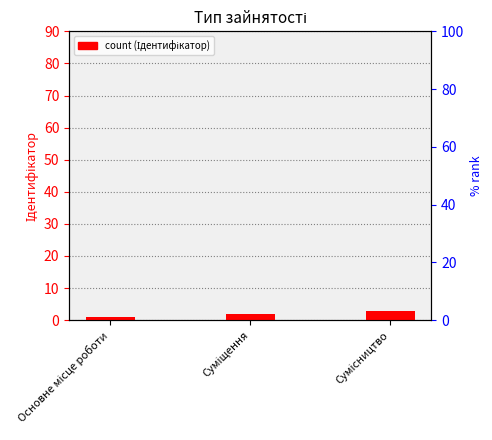

True or false: the data shows 1 at Основне місце роботи.

False